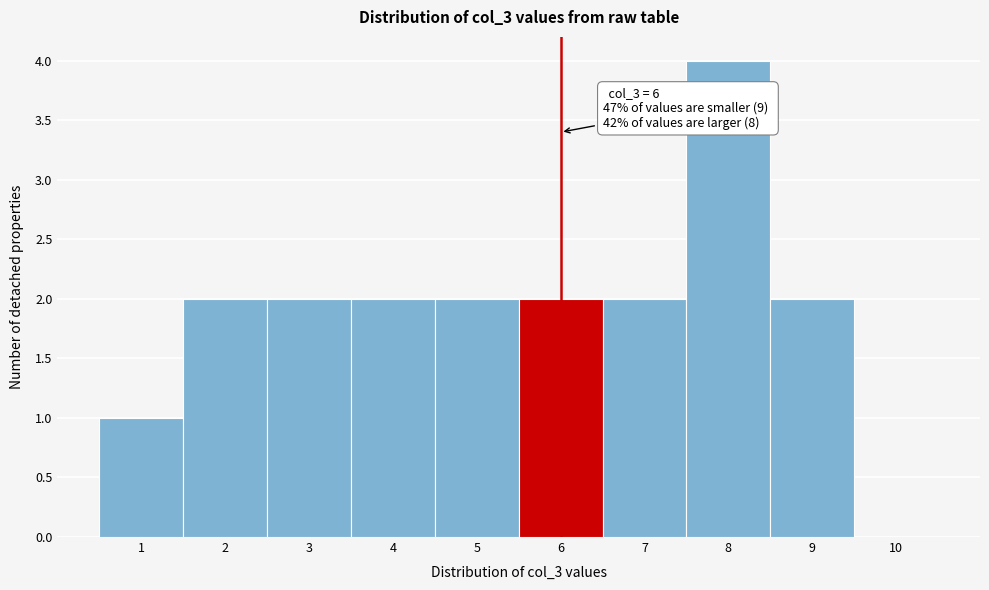

Which range on the x-axis has the tallest bar?

7.5 to 8.5